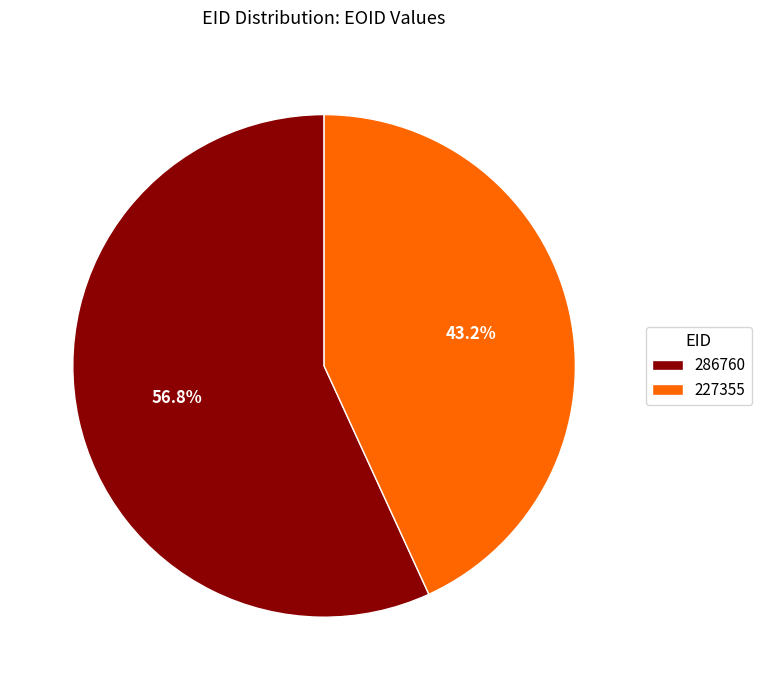

Which slice is the smallest?

227355